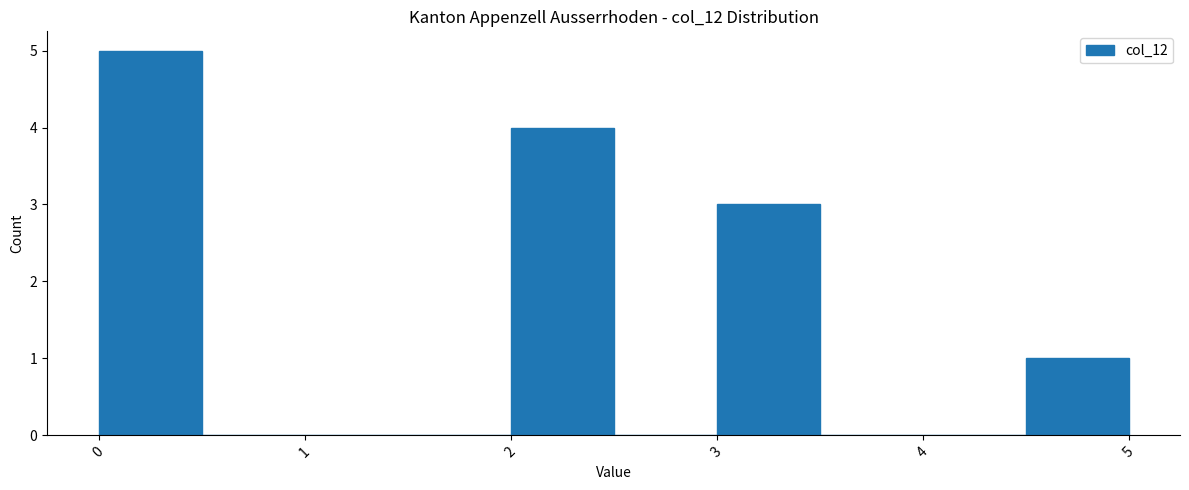

How tall is the bar that spans 4.5 to 5.0 on the x-axis? The values are not printed on the chart, so give them approximately, as read against the axis.

1